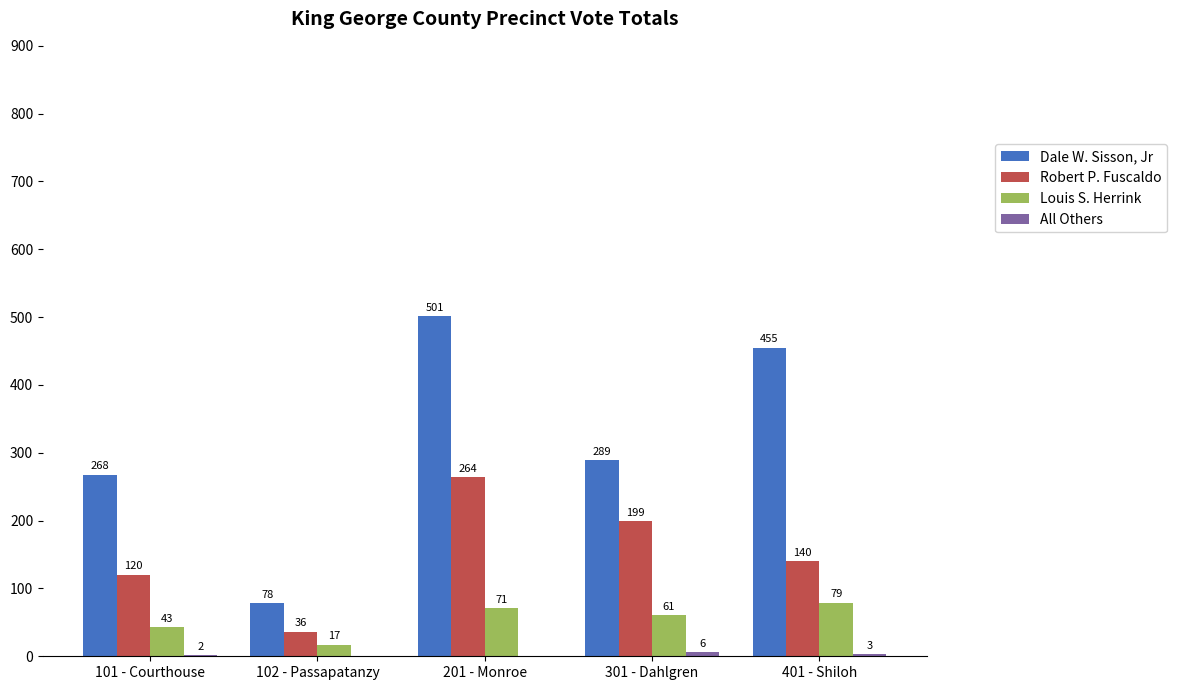

What is the sum of all Dale W. Sisson, Jr values?

1591